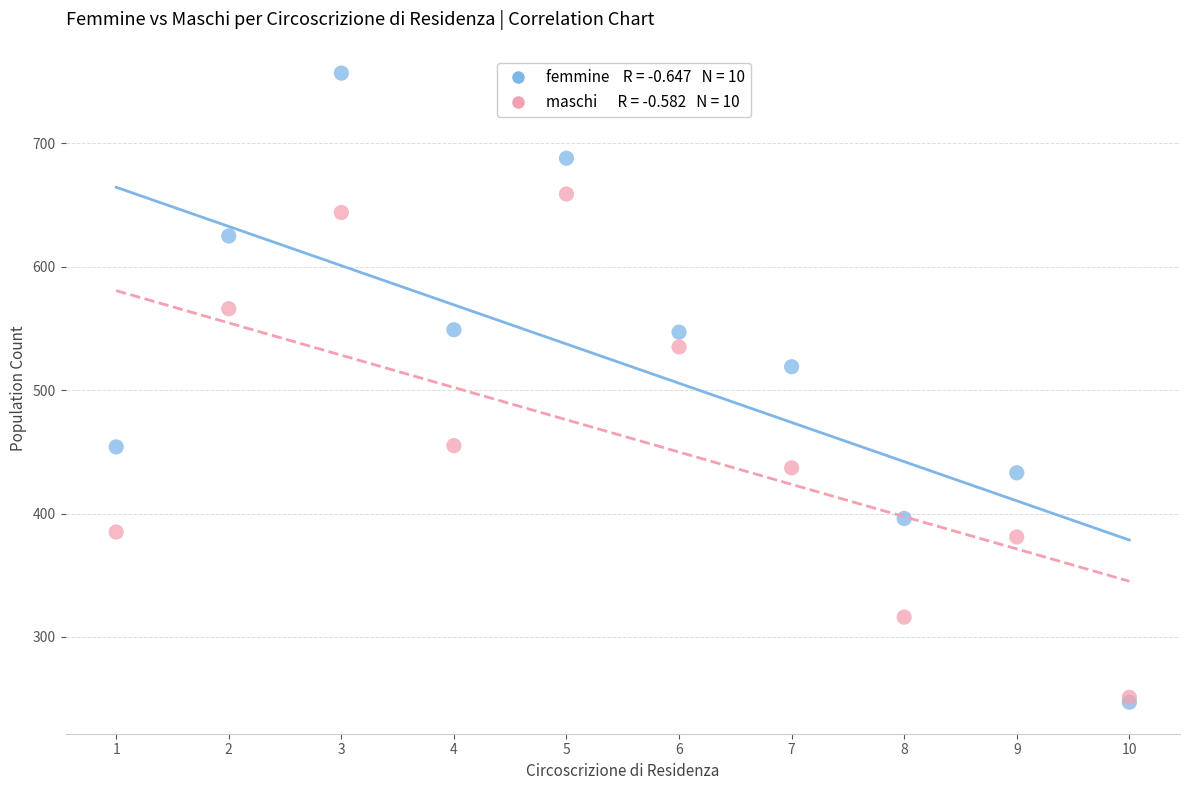

Across all series, what Y value is closest to 502?

519